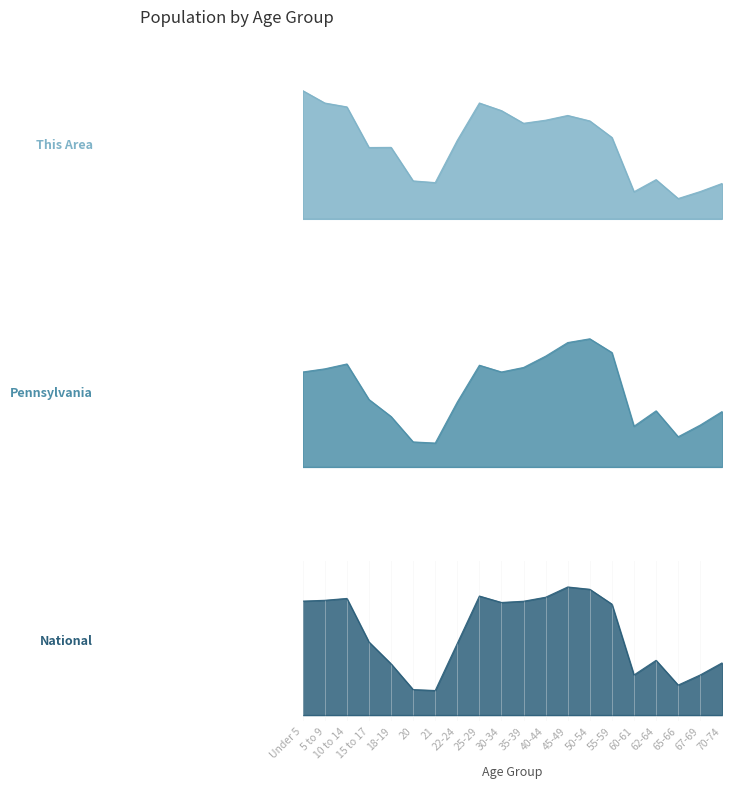

Does the chart display data point markers on the line(s)?

No